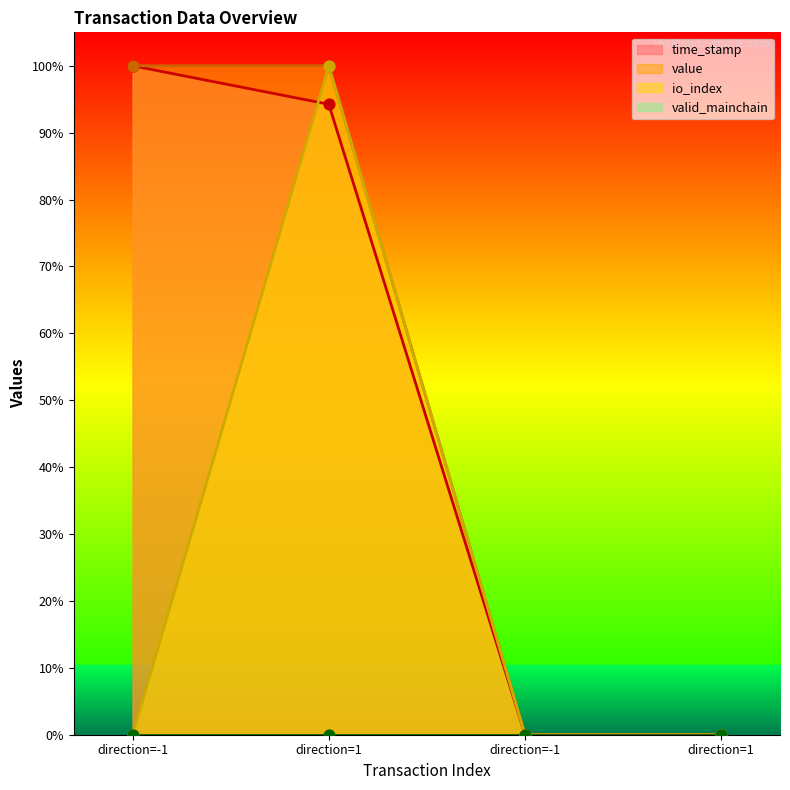

At which category is the sum across all series the highest?

direction=1